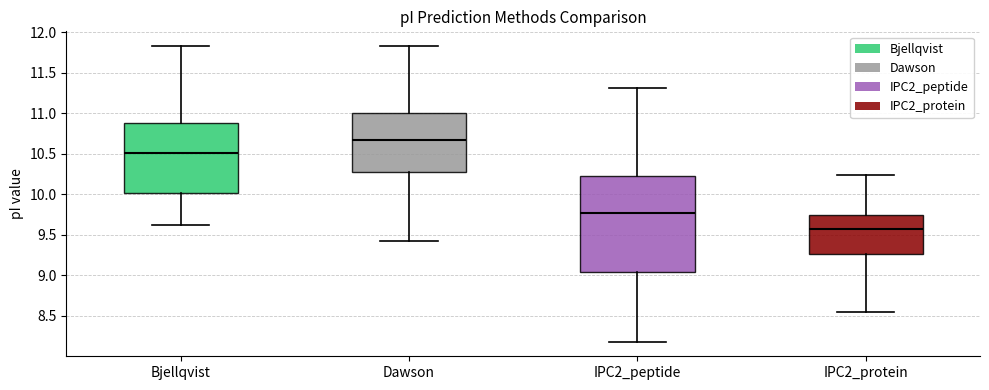

Which box has the lowest median line?

IPC2_protein